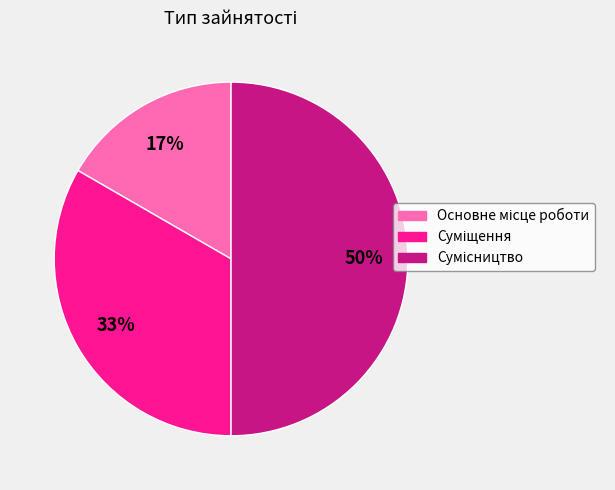

To the nearest percent, what is the difference between the largest and smallest slice percentages?

33%